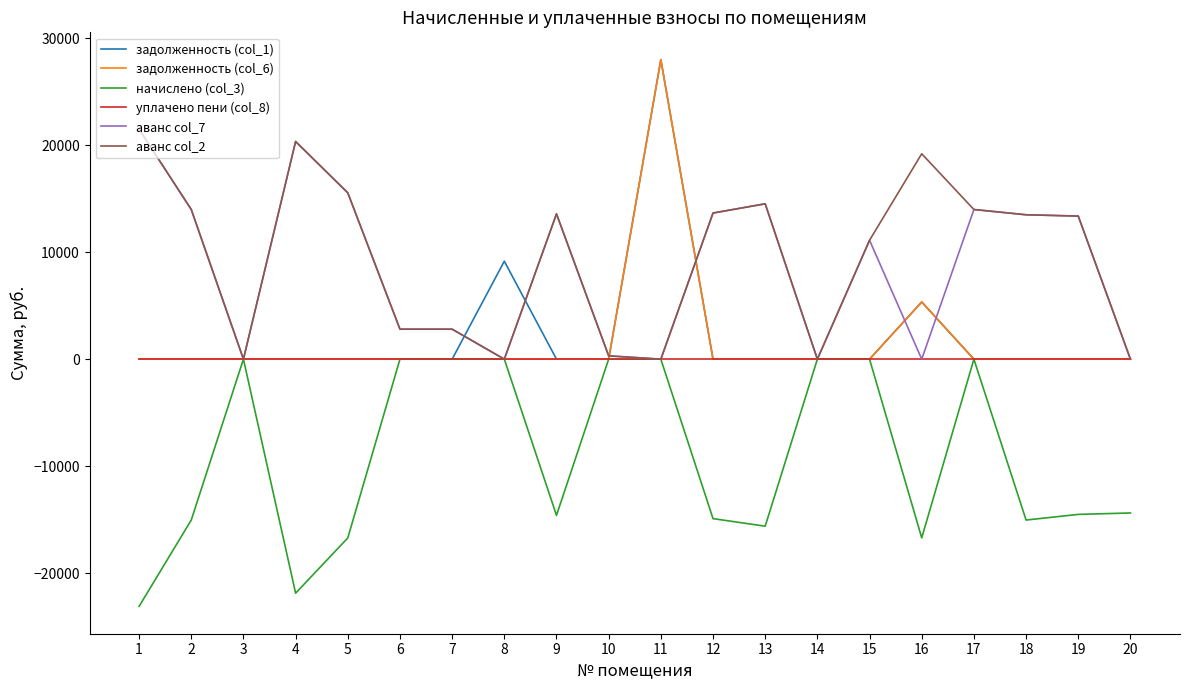

Is the value of начислено (col_3) at 2 greater than the value of задолженность (col_1) at 14?

No